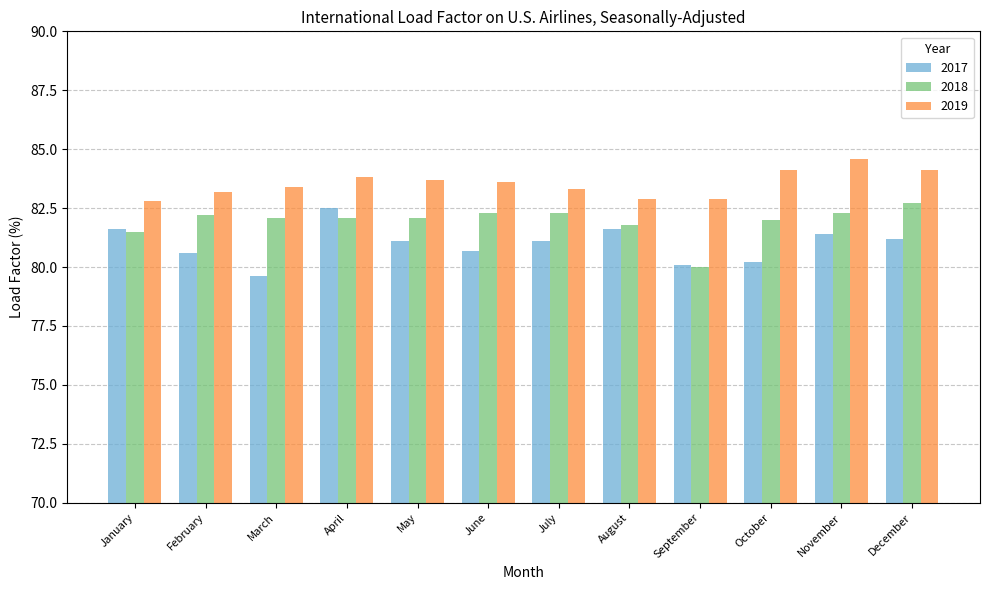

Is it true that 2019 equals 84.1 at October?

True